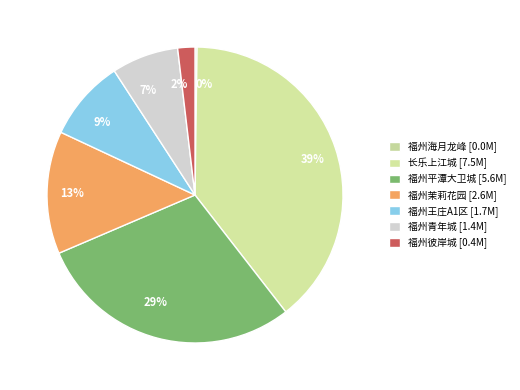

Does 福州彼岸城 account for over 50% of the chart?

No